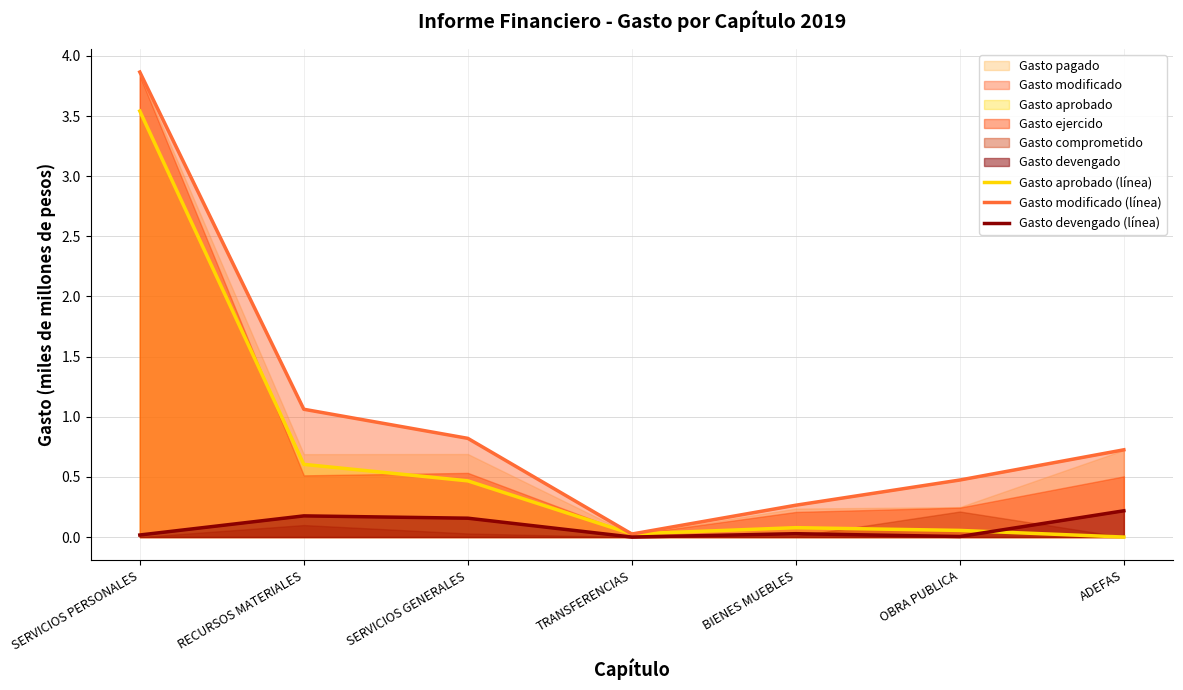

What is the label of the 3rd point from the left?

SERVICIOS GENERALES